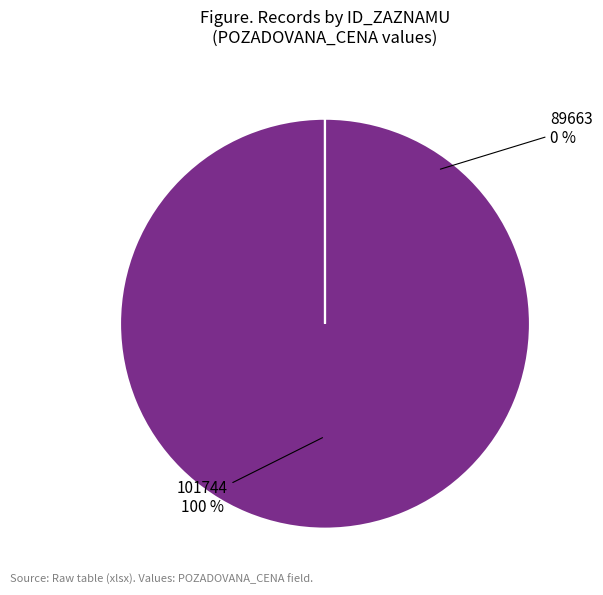

What is the total percentage of 101744 and 89663?

100.0%